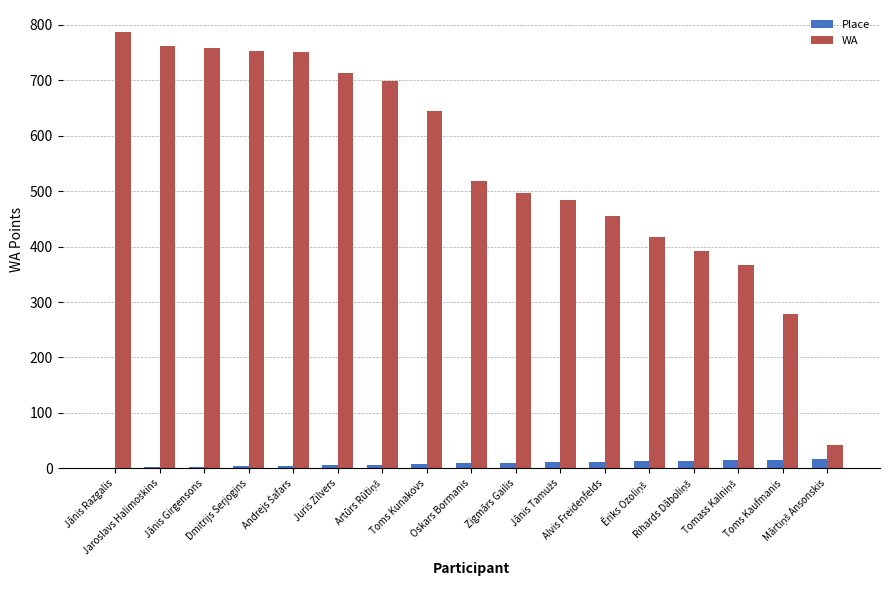

What is the greatest value displayed?

787